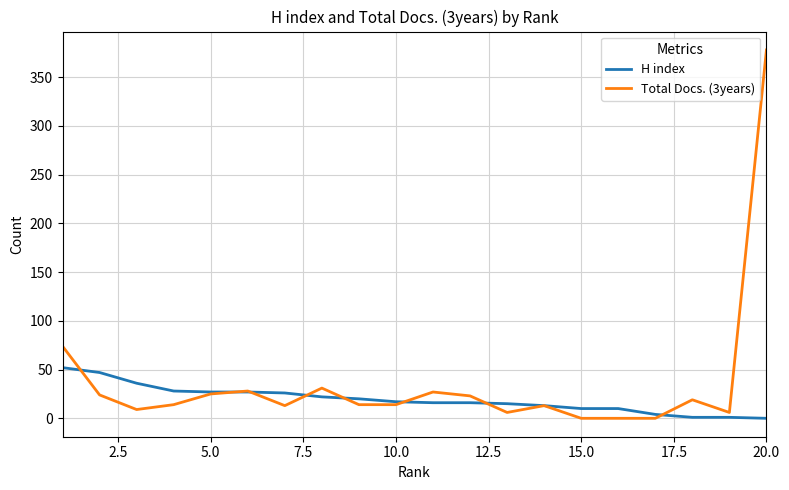

List the series in order of their peak value, lowest first.

H index, Total Docs. (3years)